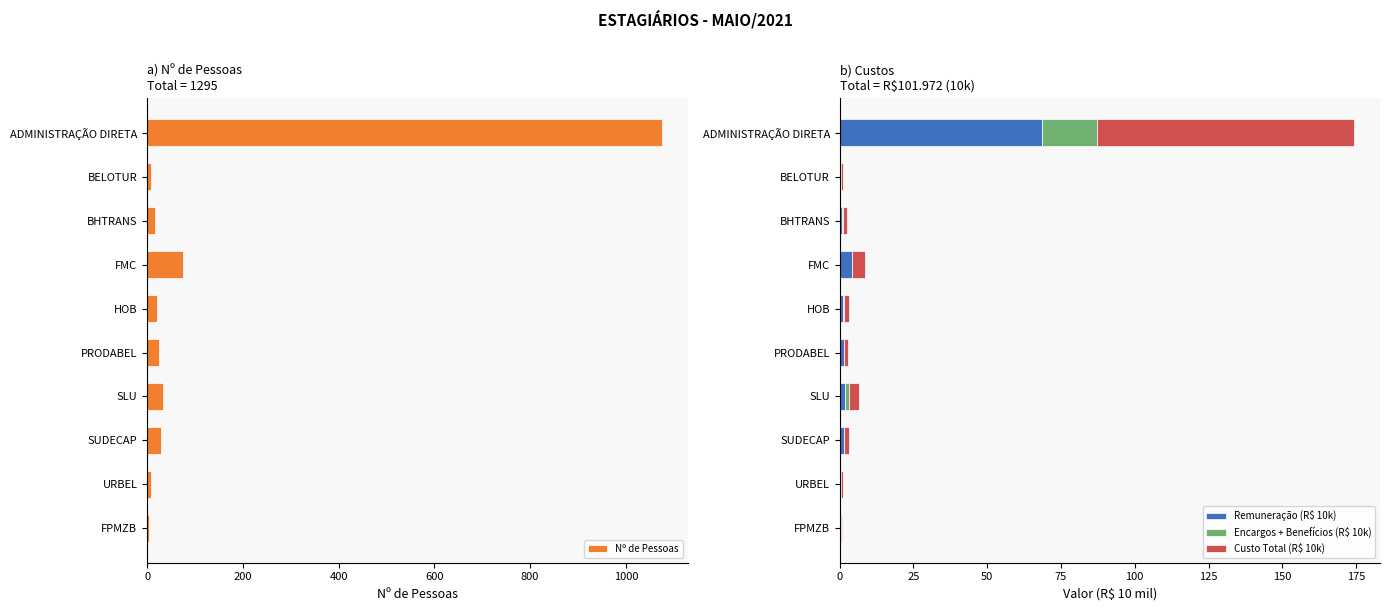

Reading left to right, what are all the values shown in this chart?

Nº de Pessoas: 1075.0	8.0	17.0	74.0	21.0	24.0	33.0	30.0	9.0	4.0
Remuneração (R$ 10k): 68.7	0.6	1.0	4.3	1.3	1.4	1.8	1.7	0.6	0.2
Encargos + Benefícios (R$ 10k): 18.5	0.0	0.3	0.0	0.2	0.0	1.4	0.0	0.0	0.1
Custo Total (R$ 10k): 87.2	0.6	1.2	4.3	1.5	1.4	3.2	1.7	0.6	0.3